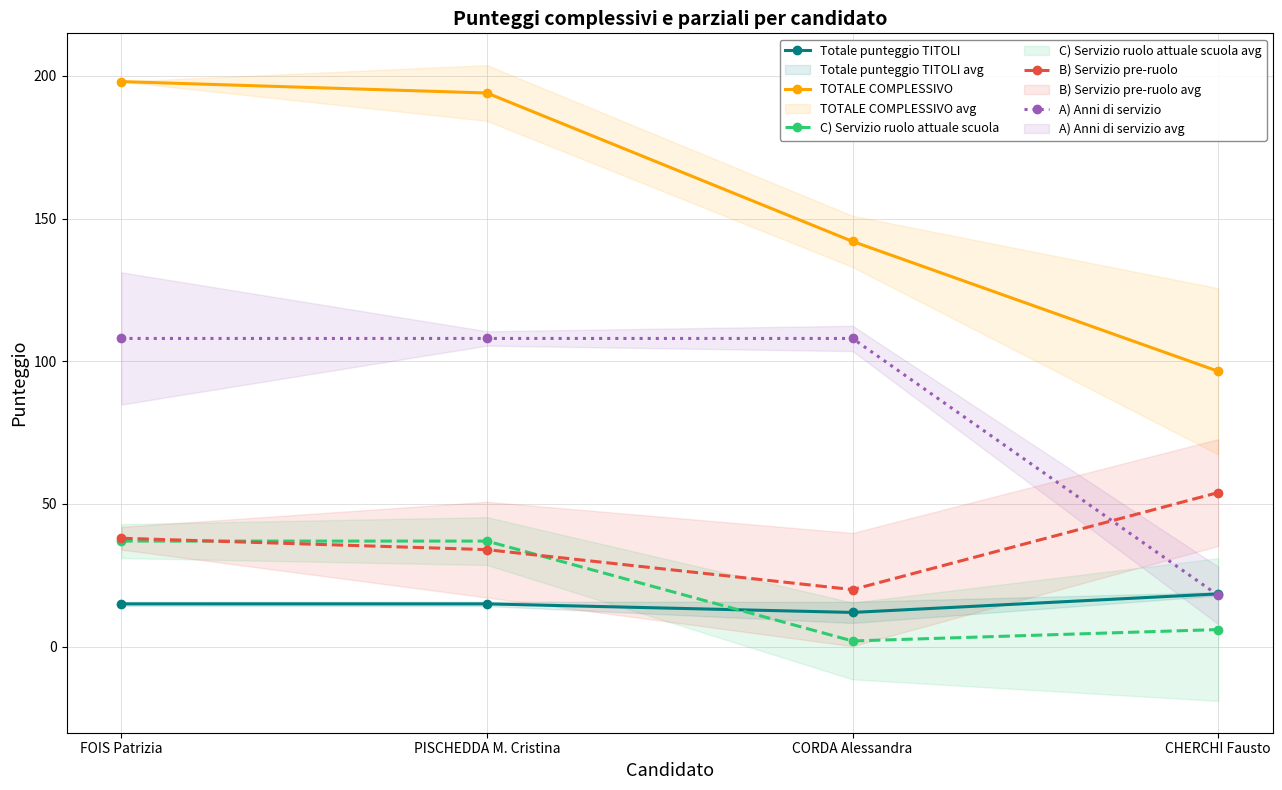

What is the value of the TOTALE COMPLESSIVO point at the 4th from the left?

96.5